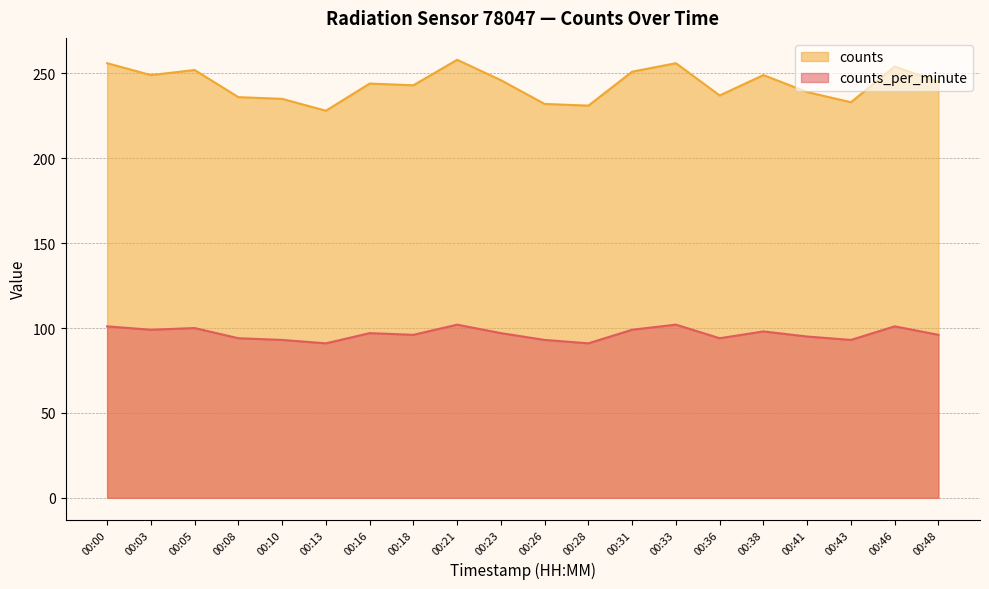

Does the chart display data point markers on the line(s)?

No